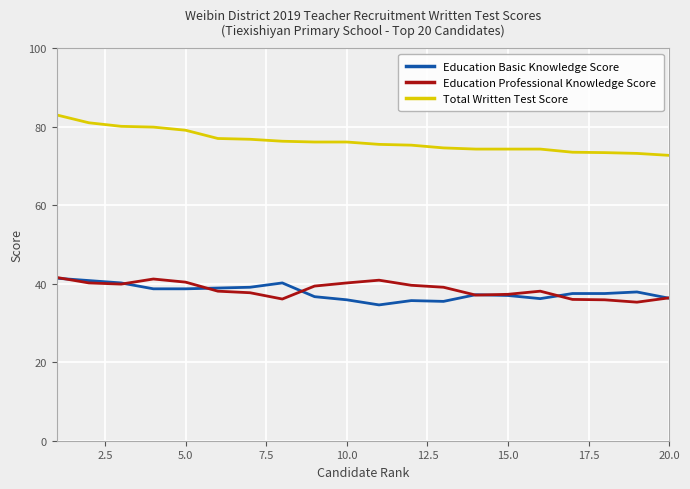

What is the highest value of the Education Basic Knowledge Score series?

41.4